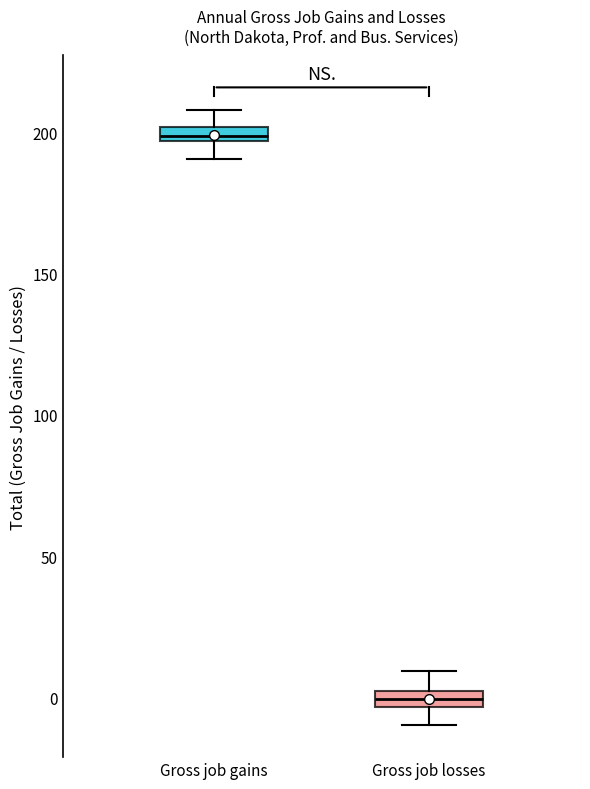

Where is the upper edge of the box for Gross job gains on the y-axis? The values are not printed on the chart, so give them approximately, as read against the axis.

200